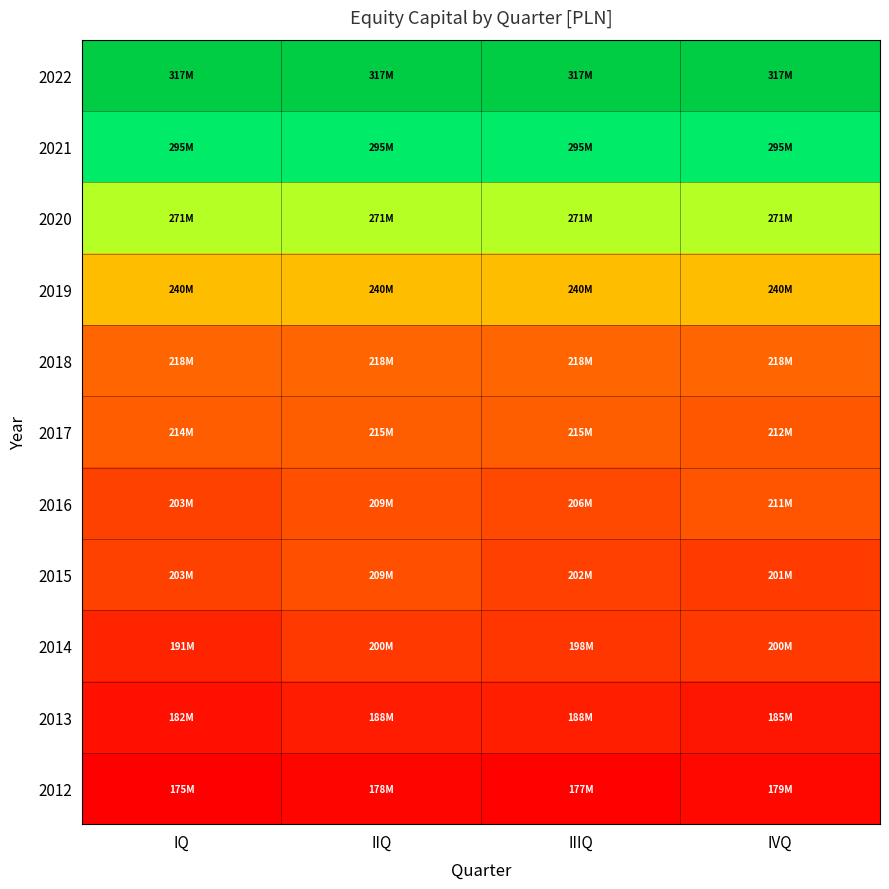

Between IIQ and IQ, which is larger?

IIQ